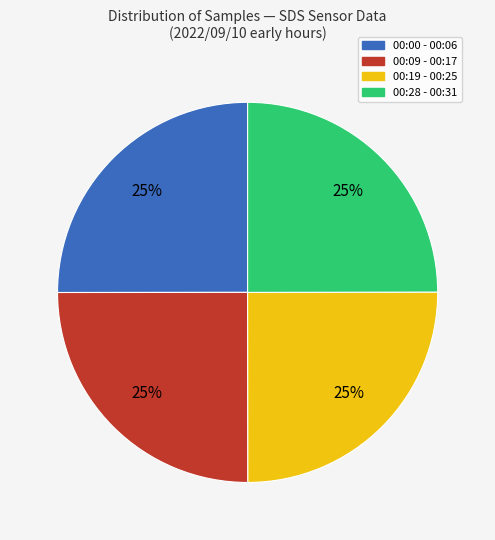

Is there any slice that represents more than half of the pie?

No